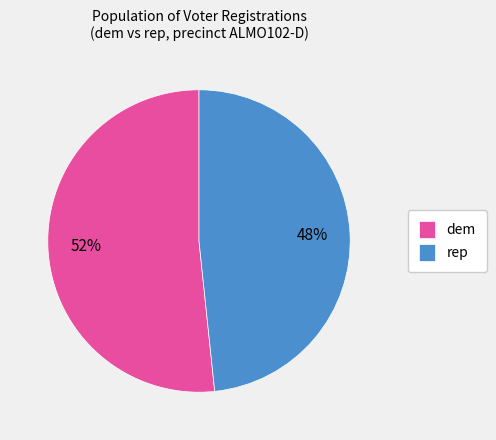

Combined, do rep and dem account for over 50%?

Yes